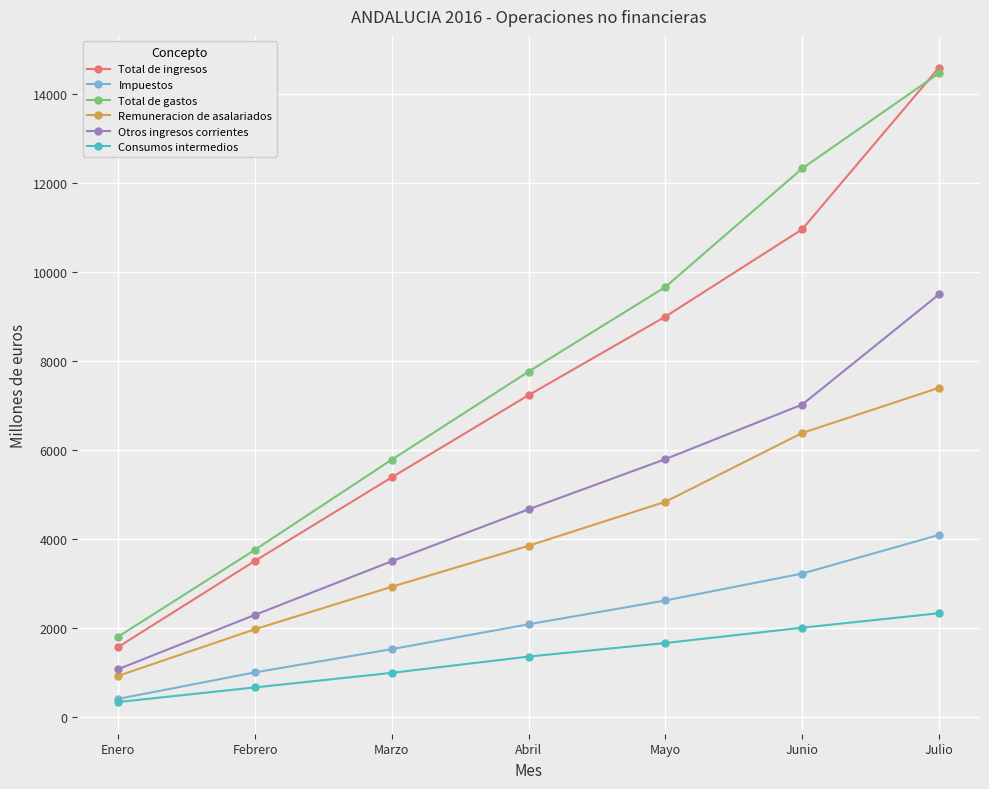

What is the label of the 1st point from the left?

Enero